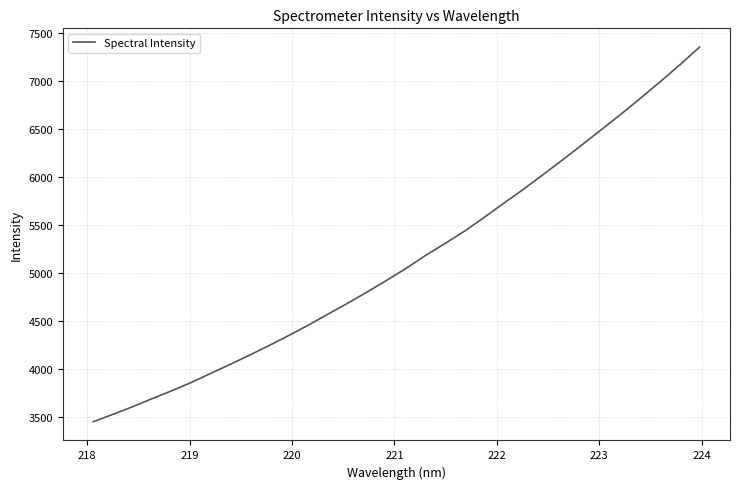

Reading right to left, extract all data points from this chart.

7351.3	7168.8	6993.8	6823.4	6656.3	6495.7	6335.8	6177.9	6024.3	5871.9	5727.3	5579.7	5437.0	5307.7	5182.7	5047.7	4921.7	4799.8	4682.4	4569.4	4455.4	4346.9	4242.9	4142.4	4045.4	3950.5	3855.6	3768.9	3686.7	3602.3	3523.7	3447.0